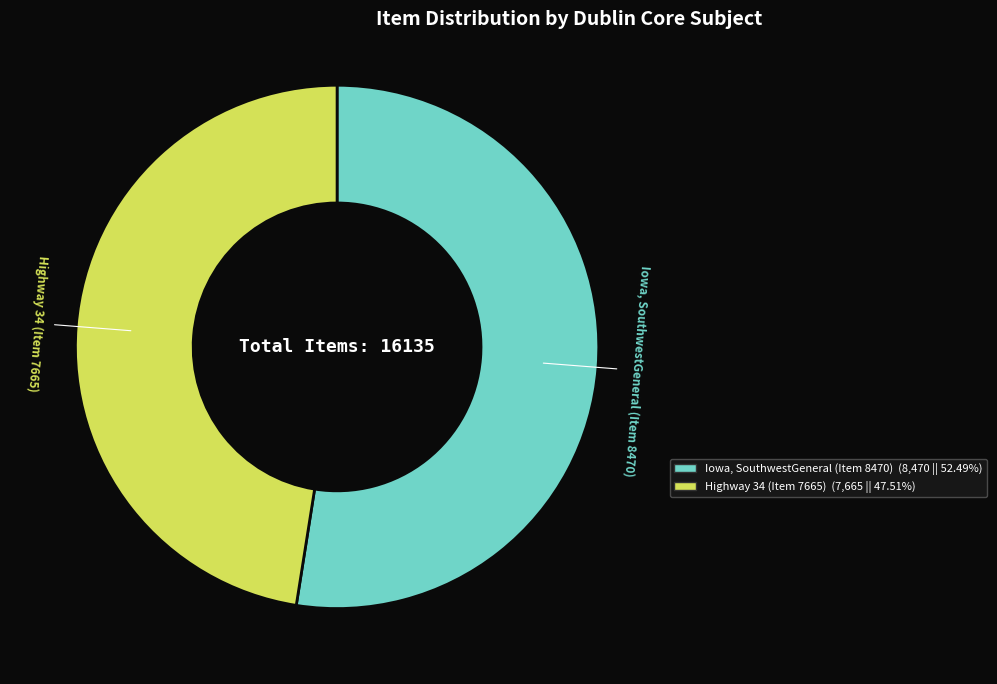

Approximately how many times larger is the value at Highway 34 (Item 7665) compared to Iowa, SouthwestGeneral (Item 8470)?

0.9